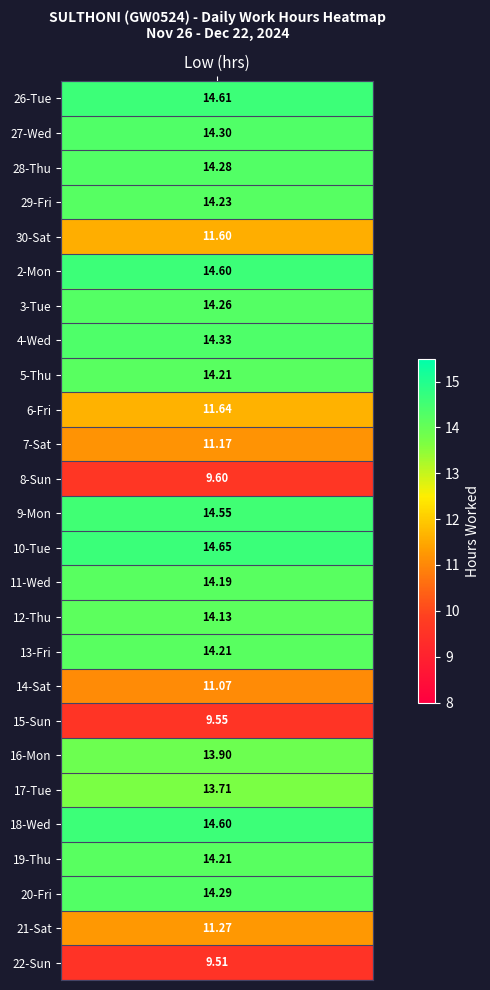

Between 4 and 6, which is larger?

4